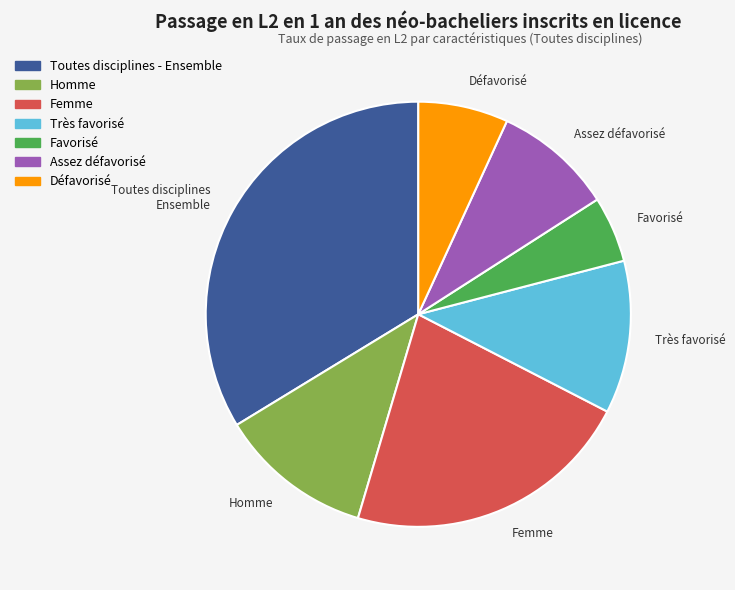

Combined, do Défavorisé and Toutes disciplines Ensemble account for over 50%?

No